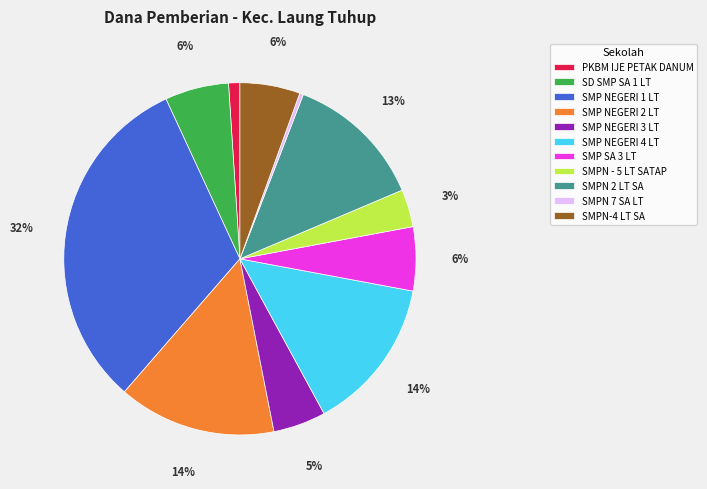

To the nearest percent, what is the average slice percentage?

9%